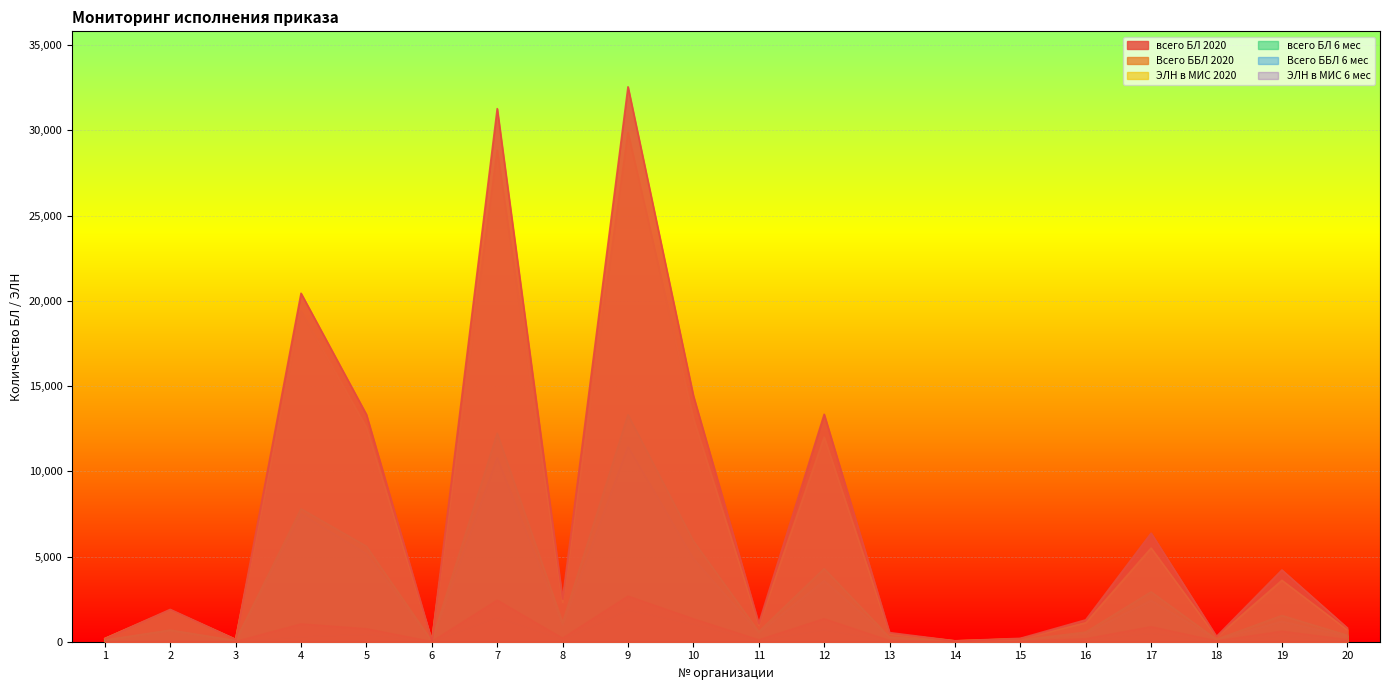

Where is Всего ББЛ 6 мес nearest to the value 936?

10